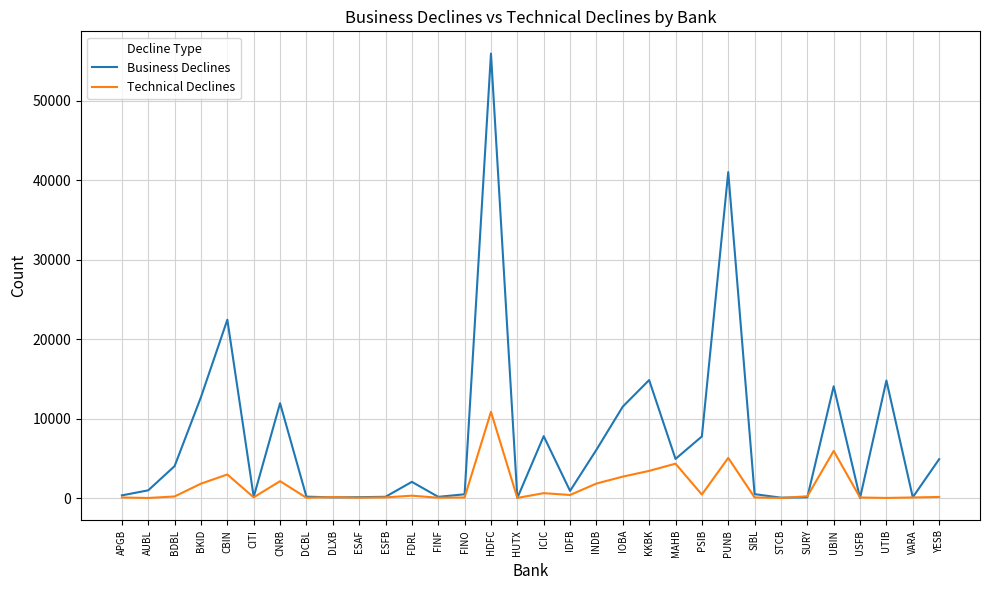

At which category is the sum across all series the highest?

HDFC